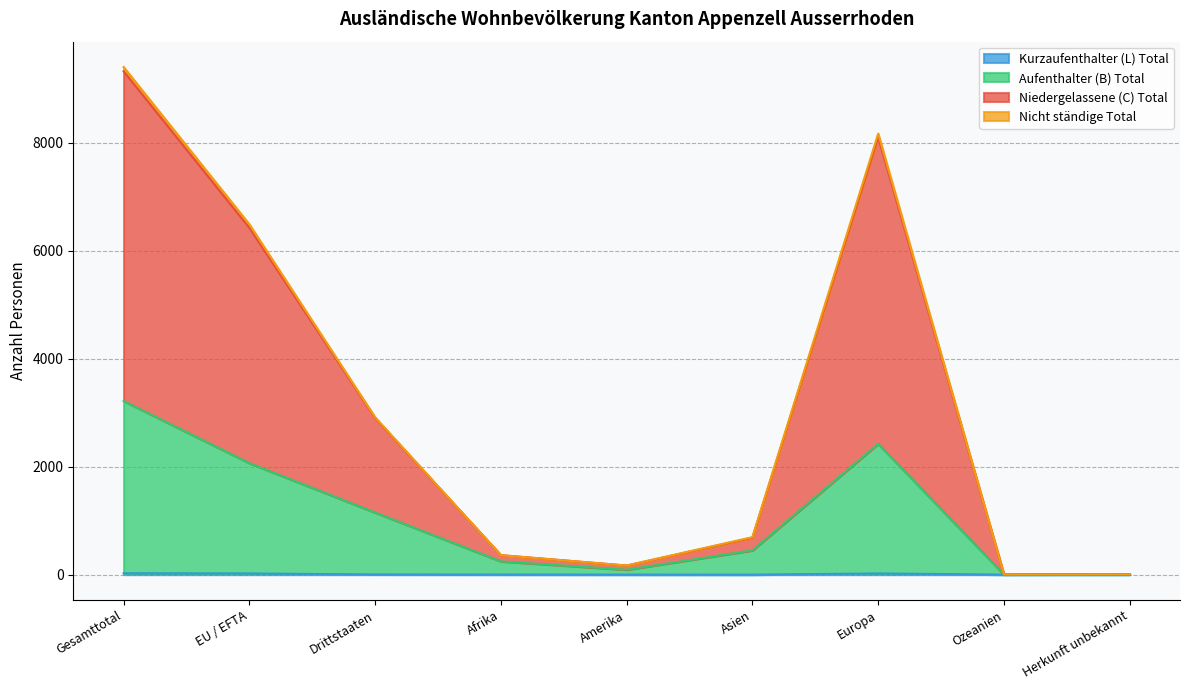

How many values in Nicht ständige Total are above zero?

6